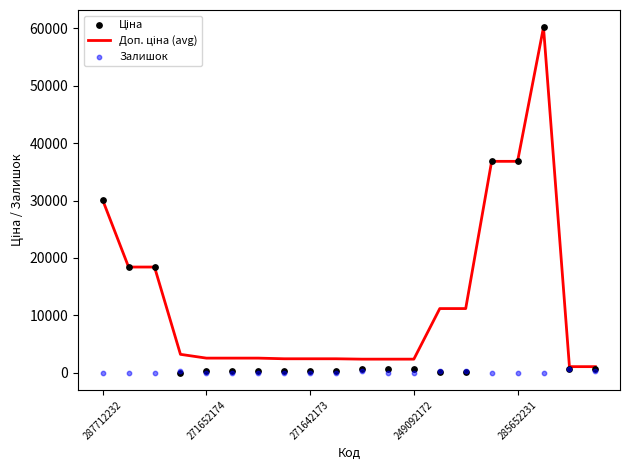

Is the value of Доп. ціна (avg) at 11 greater than the value of Залишок at 15?

Yes